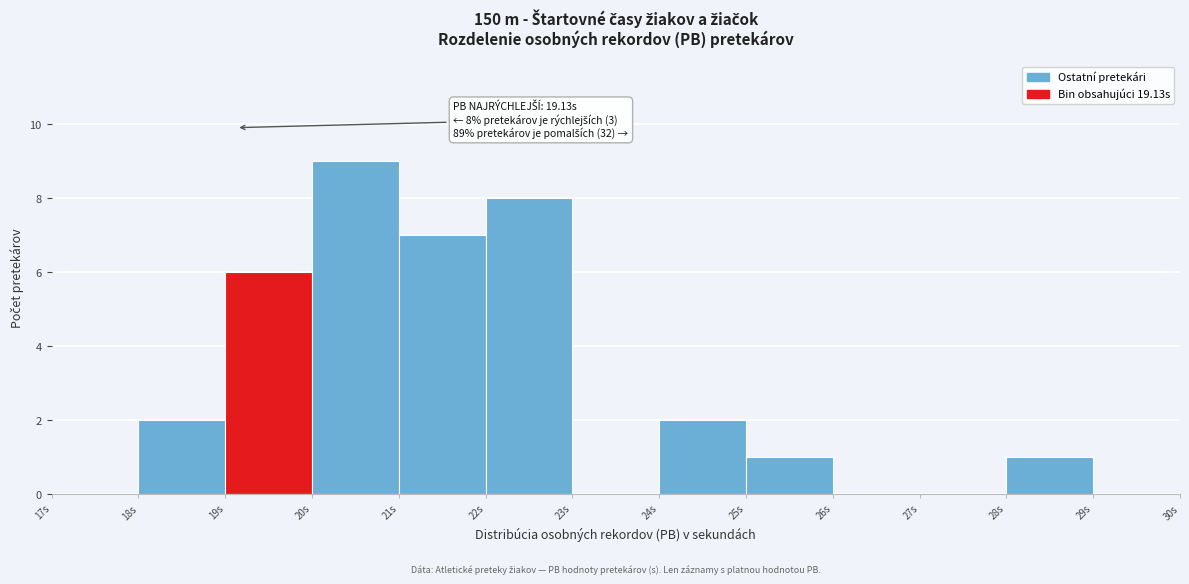

Over which range of the x-axis is the bar tallest?

20 to 21